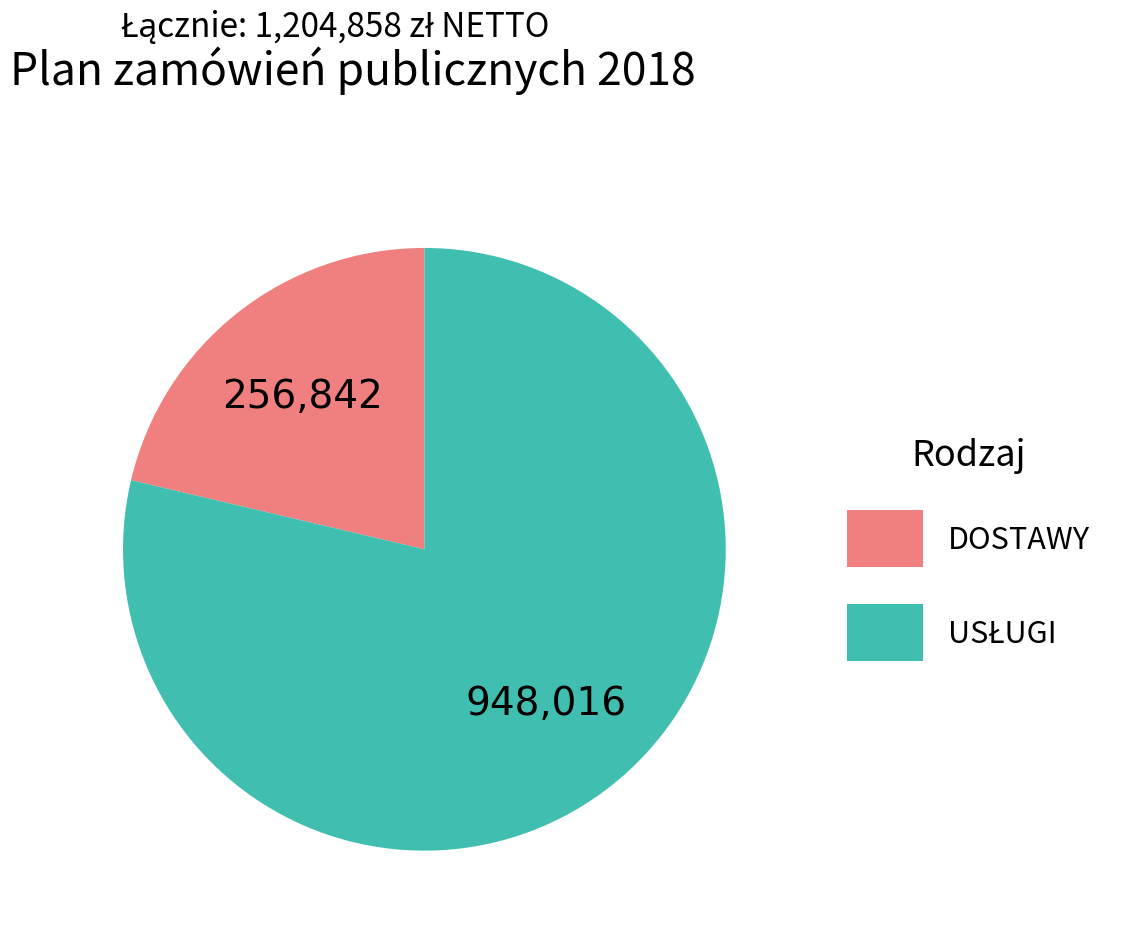

The DOSTAWY slice represents 32% of the pie. True or false?

False